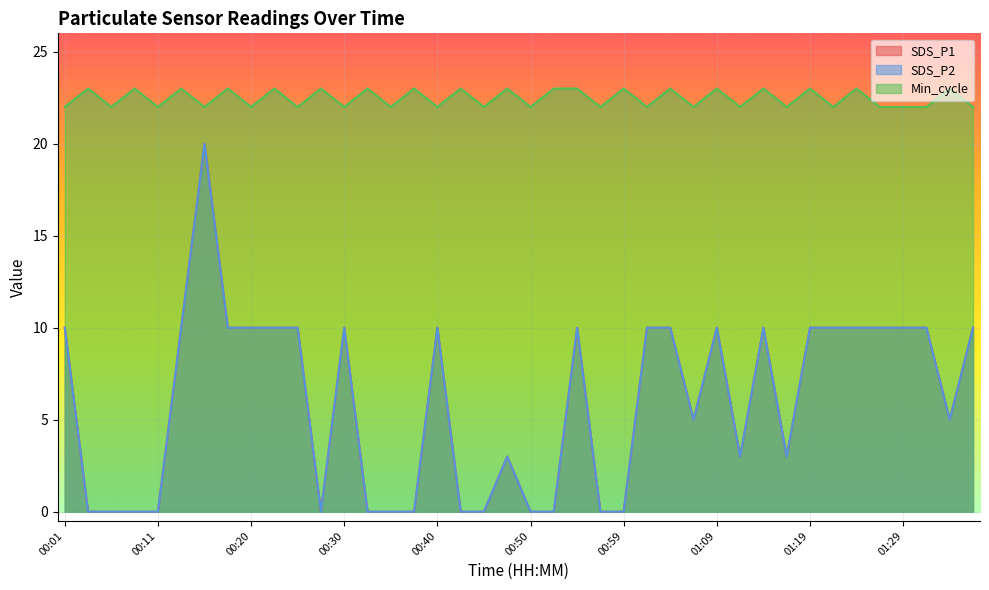

What position from the right is 00:47?

21